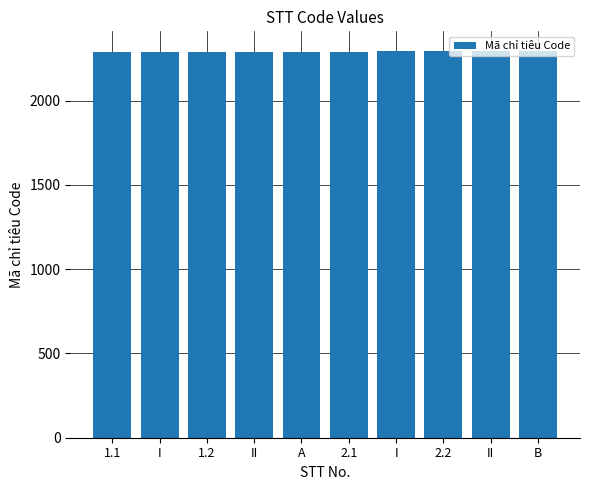

What is the average value?

2292